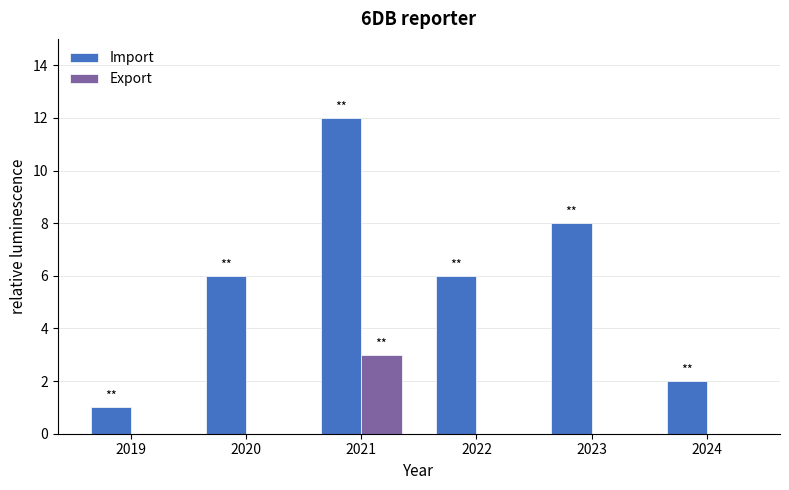

Reading left to right, list all the values displayed in this chart.

Import: 2019=1	2020=6	2021=12	2022=6	2023=8	2024=2
Export: 2019=0	2020=0	2021=3	2022=0	2023=0	2024=0